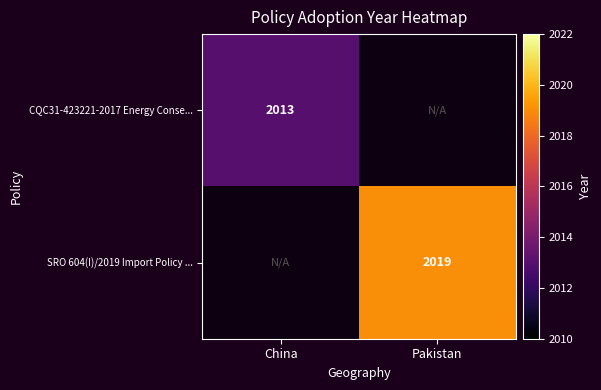

Is it true that SRO 604(I)/2019 Import Policy ... equals 991 at Pakistan?

False